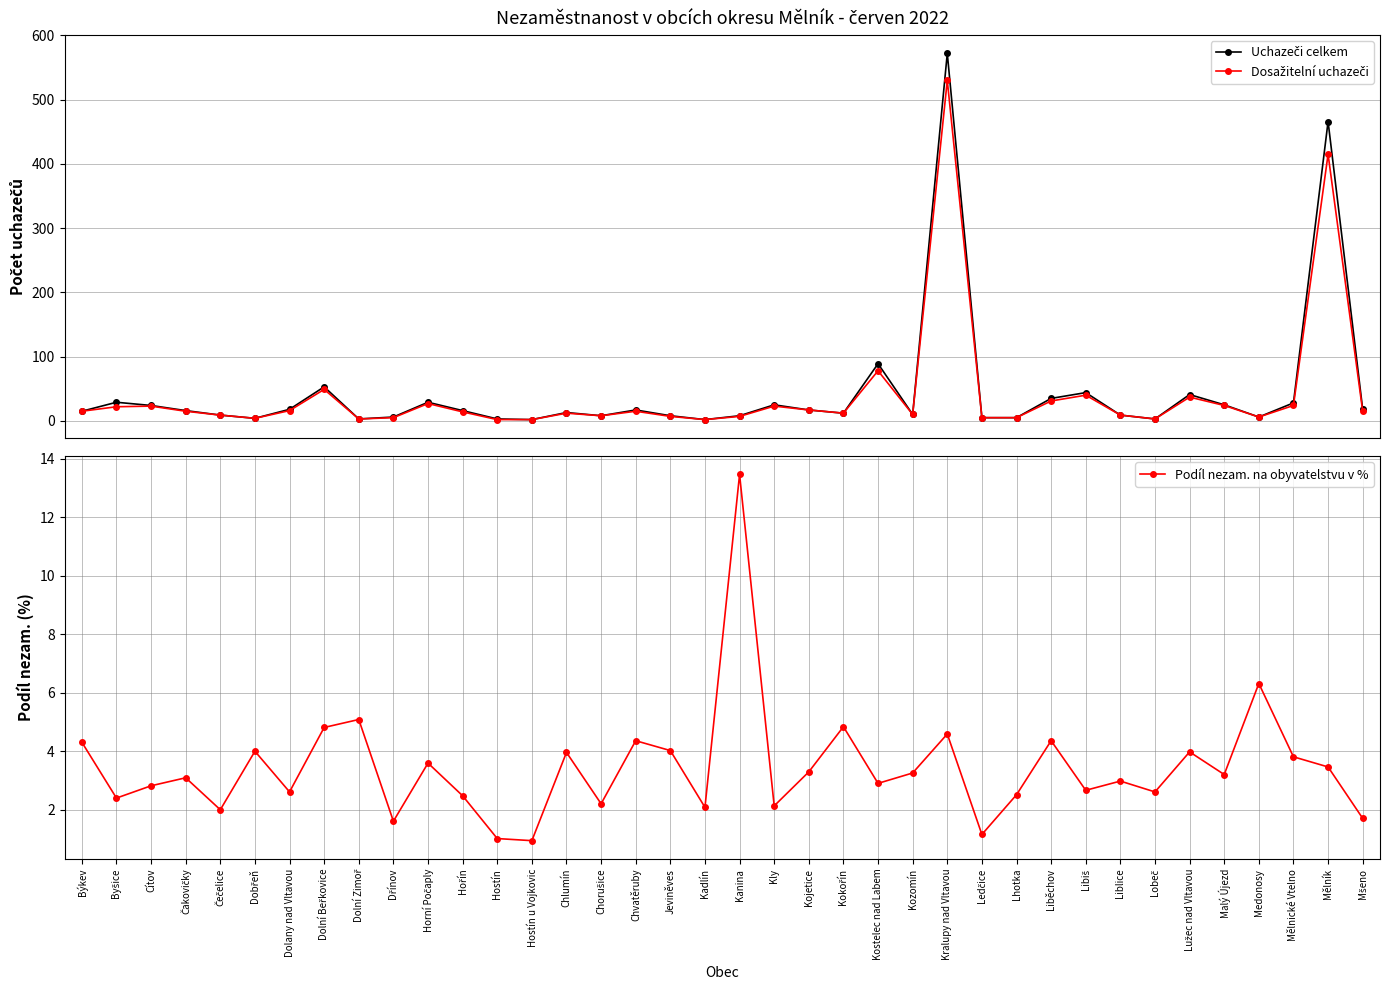

How many data points in Uchazeči celkem are above 16?

17